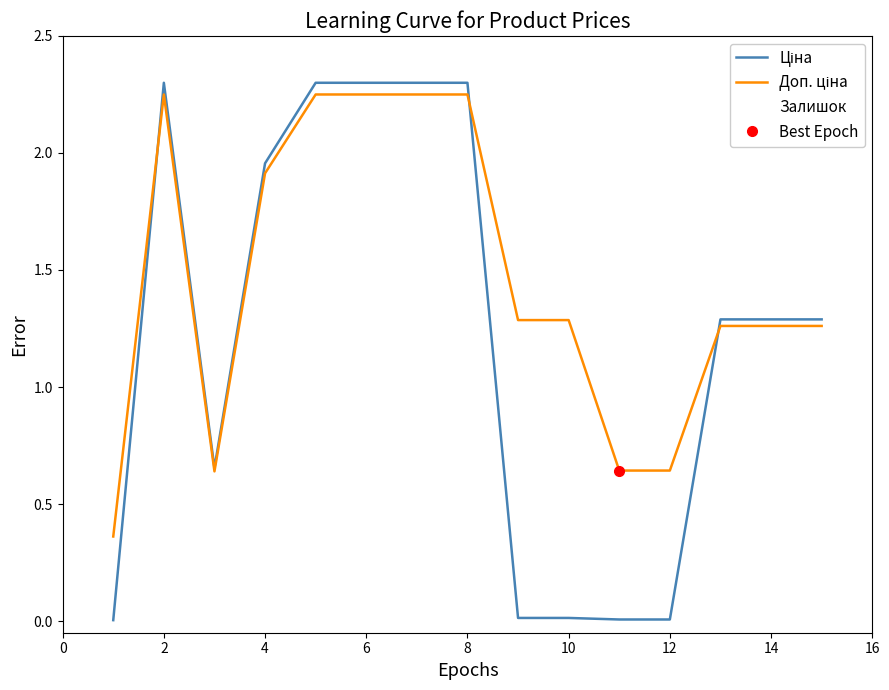

Which series has the largest range (max minus min)?

Ціна